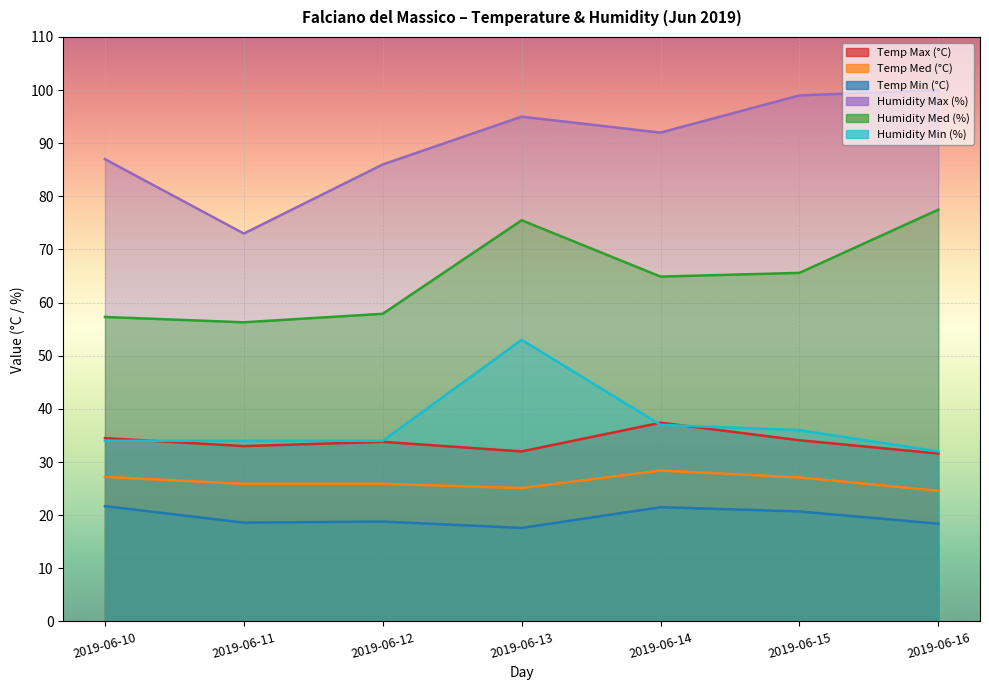

Is the value of Humidity Med (%) at 2019-06-14 greater than the value of Humidity Min (%) at 2019-06-10?

Yes